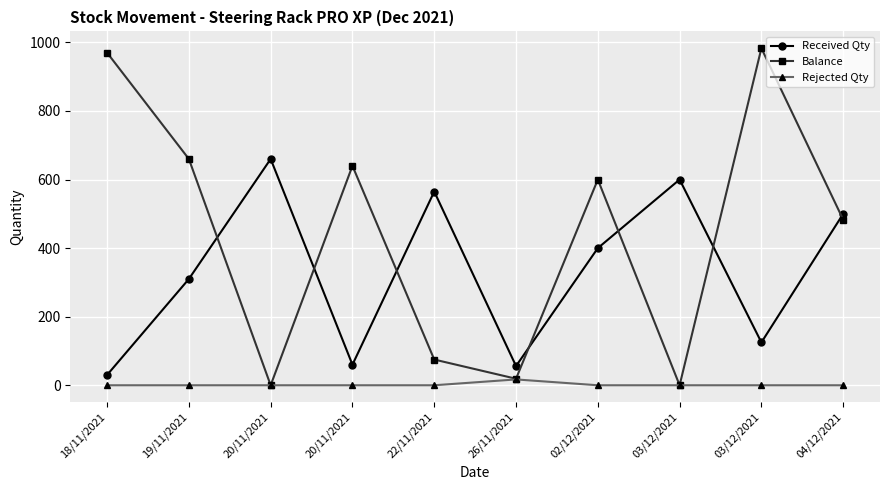

Which label corresponds to the smallest value in the chart?

20/11/2021